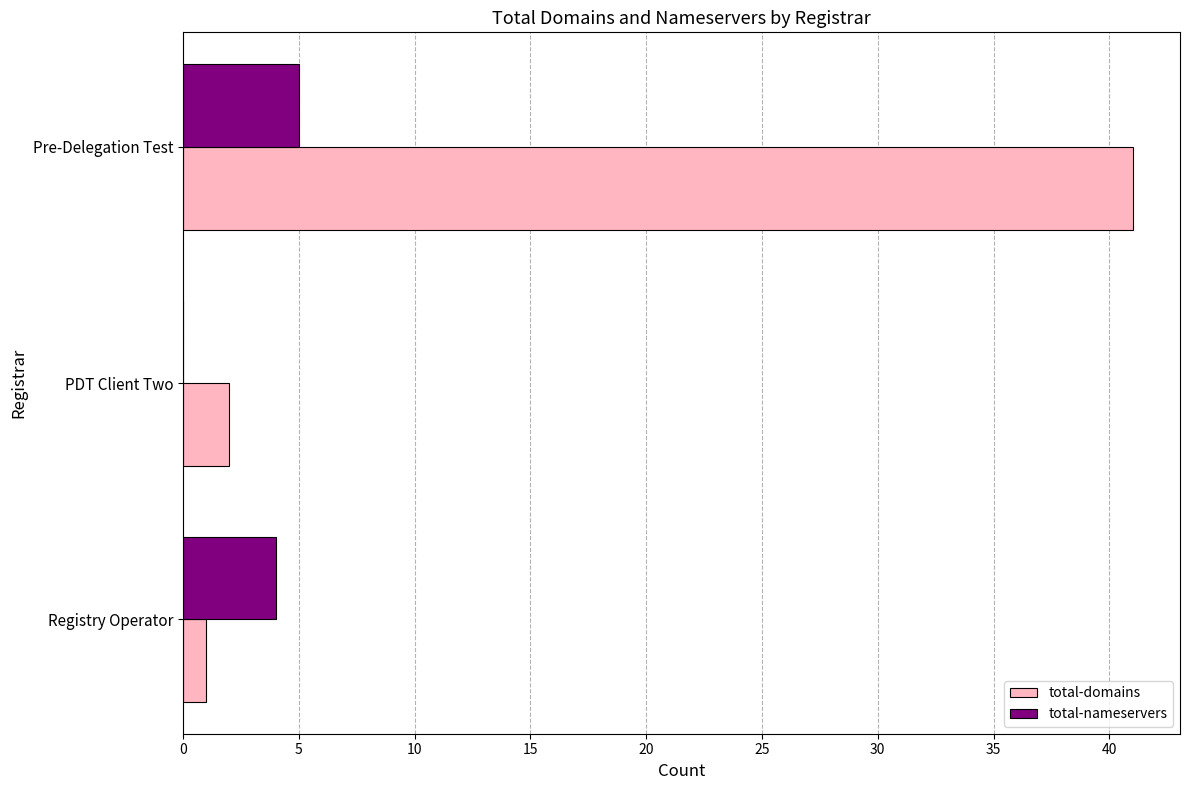

What is the average value of the total-domains series?

15